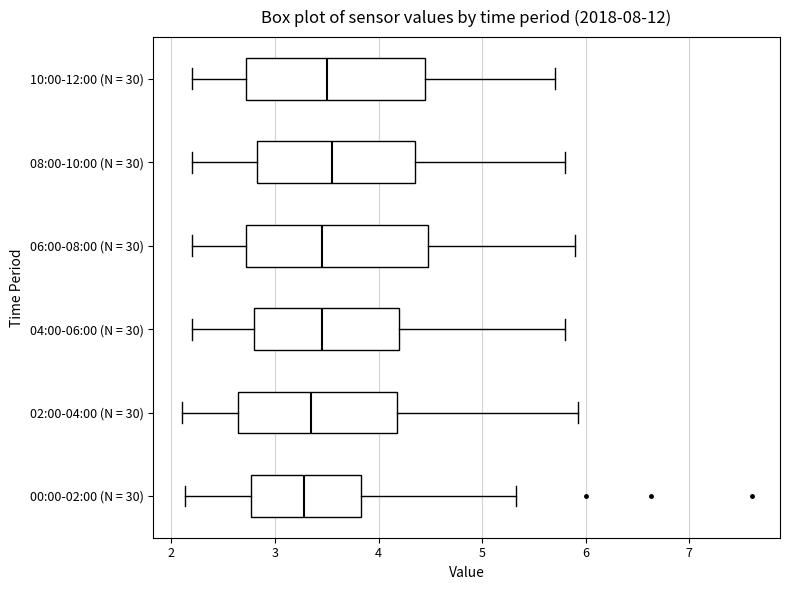

Reading bottom to top, transcribe this box plot: for each box, give where its median line is, the range the box spans, and where its two whiskers end, as read against the x-axis. The values are not printed on the chart, so give them approximately, as read against the axis.

00:00-02:00 (N = 30): median 3.3, box 2.8 to 3.8, whiskers 2.1 to 5.3
02:00-04:00 (N = 30): median 3.4, box 2.6 to 4.2, whiskers 2.1 to 5.9
04:00-06:00 (N = 30): median 3.5, box 2.8 to 4.2, whiskers 2.2 to 5.8
06:00-08:00 (N = 30): median 3.5, box 2.7 to 4.5, whiskers 2.2 to 5.9
08:00-10:00 (N = 30): median 3.6, box 2.8 to 4.4, whiskers 2.2 to 5.8
10:00-12:00 (N = 30): median 3.5, box 2.7 to 4.5, whiskers 2.2 to 5.7